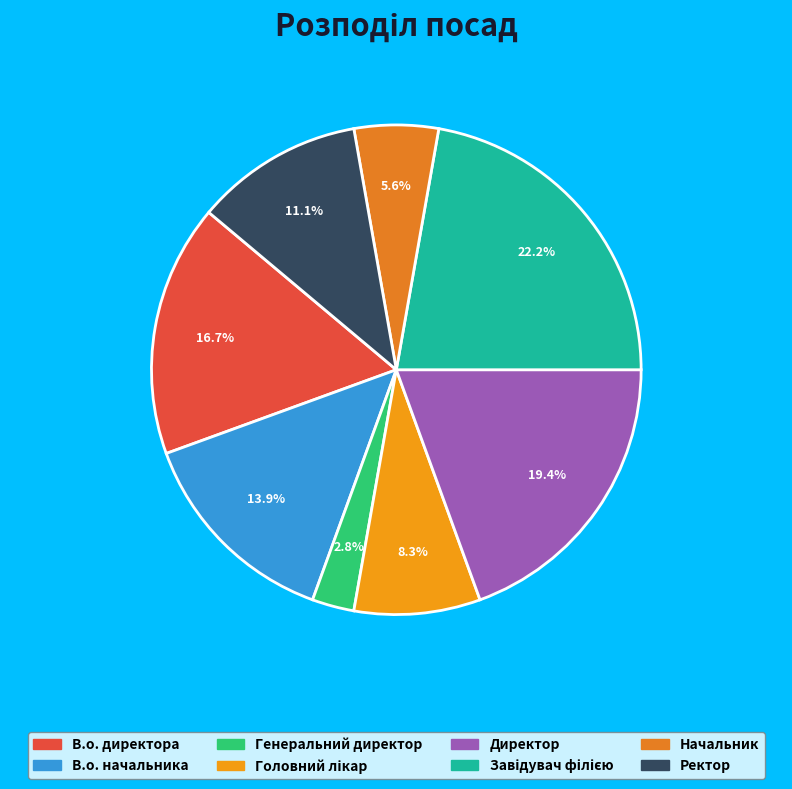

Does any single category account for the majority?

No